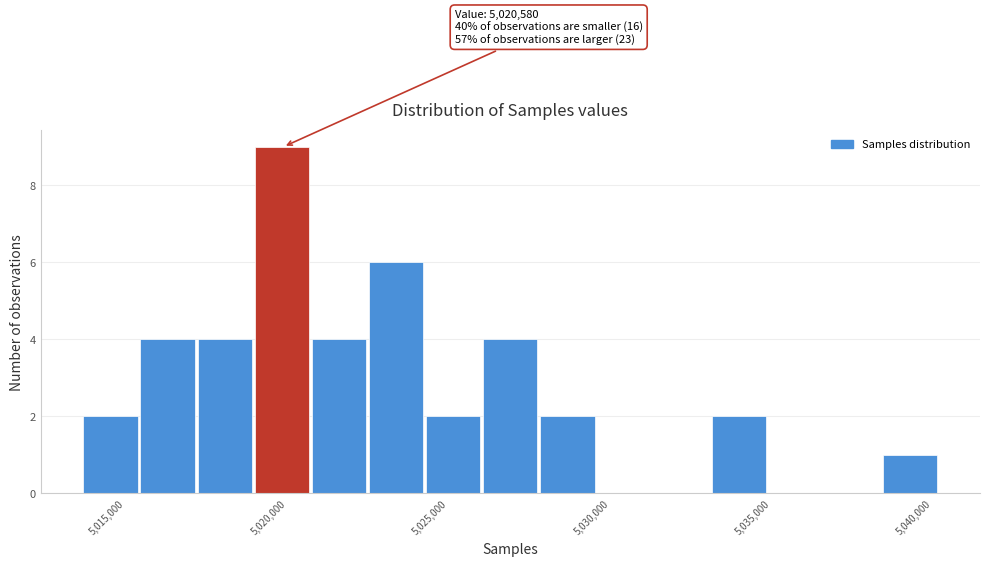

Around what value on the x-axis is the tallest bar? Give the approximate position of its centre, as read against the axis.

5020000